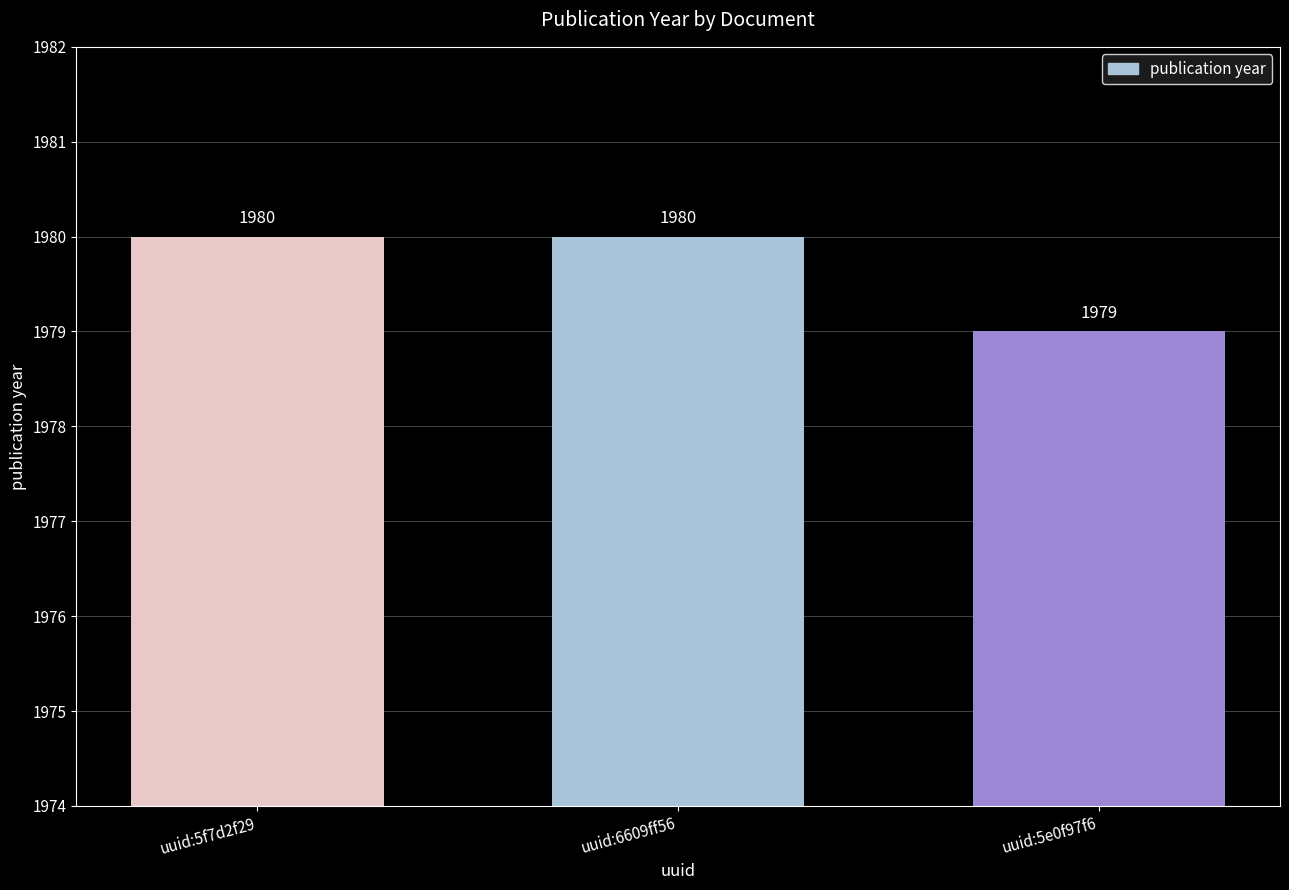

What is the value of the 2nd bar from the left?

1980